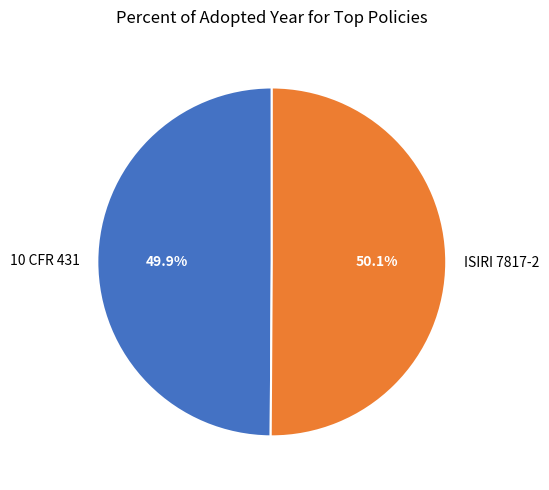

Combined, what portion of the pie is ISIRI 7817-2 and 10 CFR 431?

100.0%